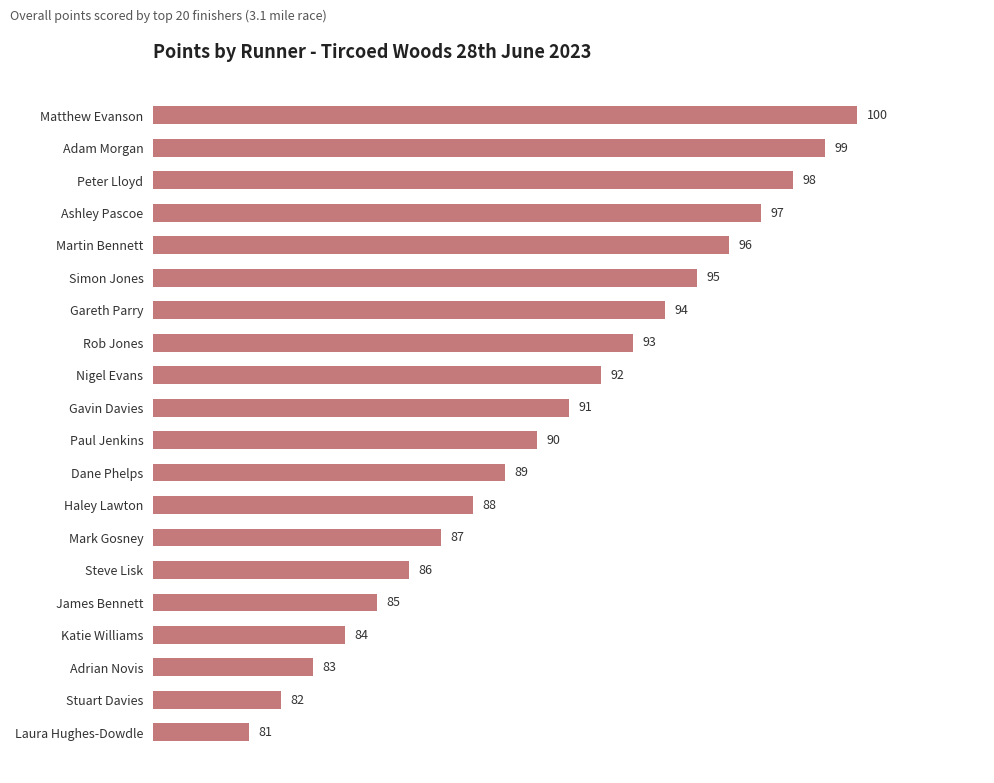

What is the difference between the values at Ashley Pascoe and Stuart Davies?

15